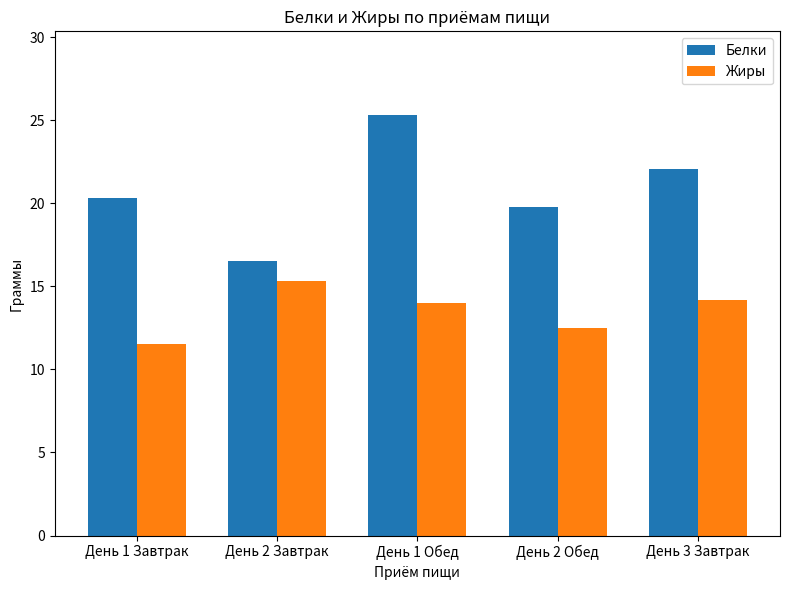

At which label does Жиры first exceed 13?

День 2 Завтрак